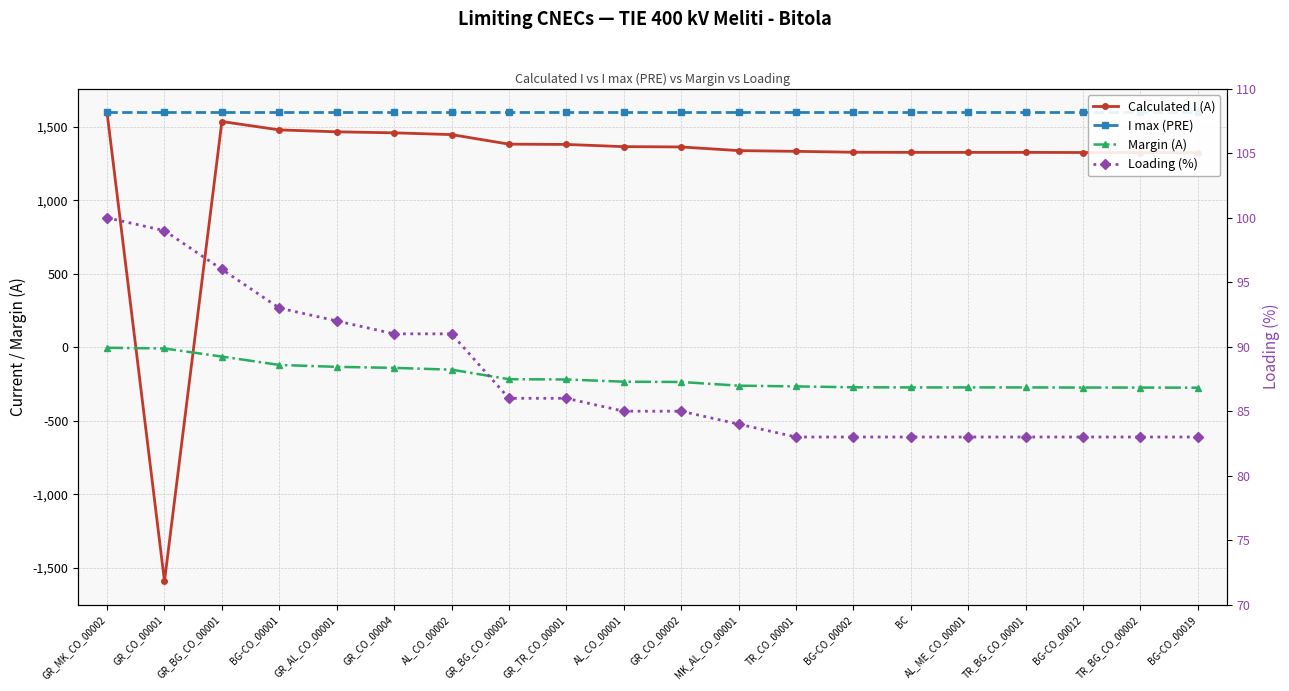

List the series in order of their overall mean, highest first.

I max (PRE), Calculated I (A), Loading (%), Margin (A)